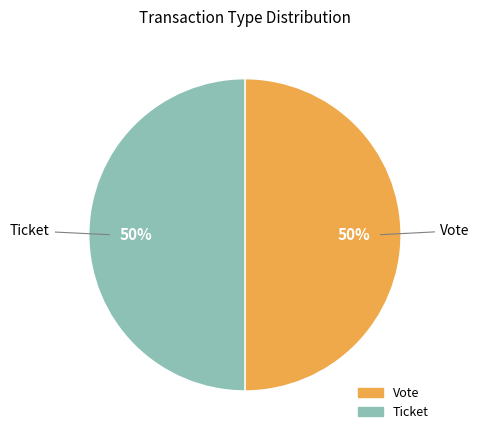

True or false: Vote accounts for 41% of the total.

False